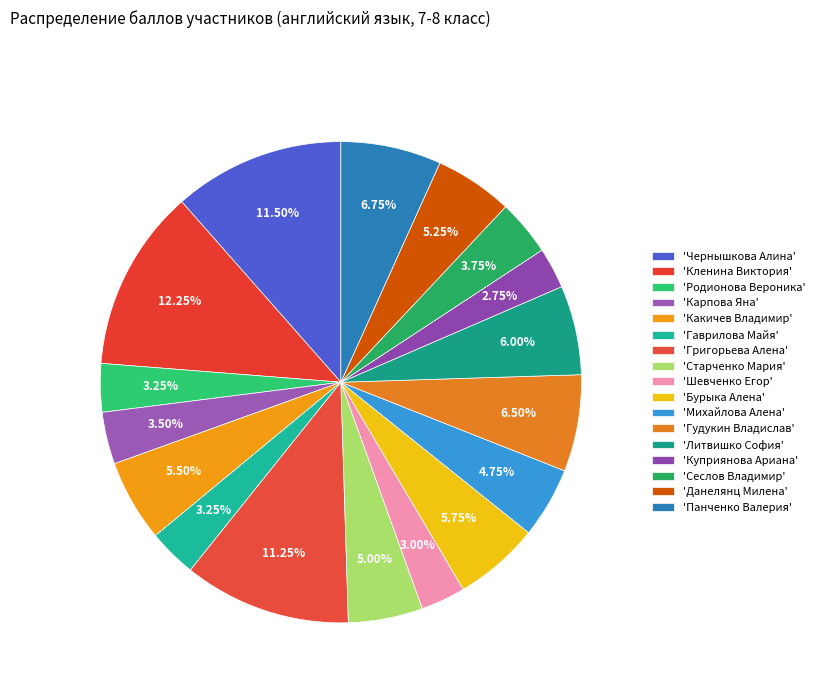

How many slices are in this pie chart?

17